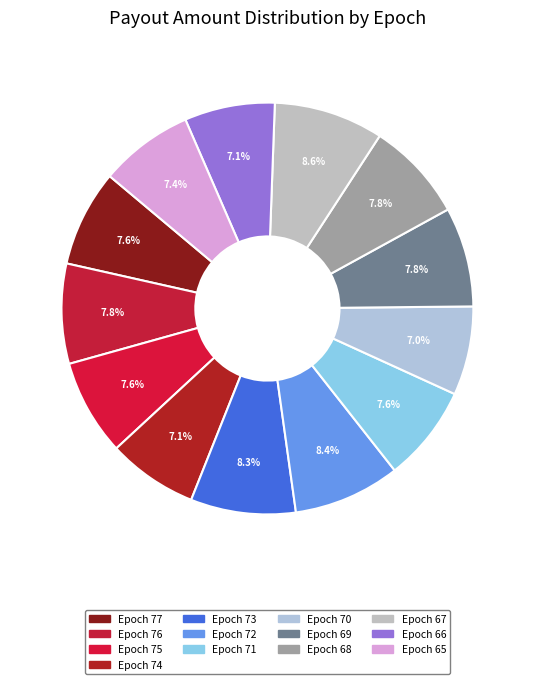

Which category has the biggest portion of the pie?

Epoch 67